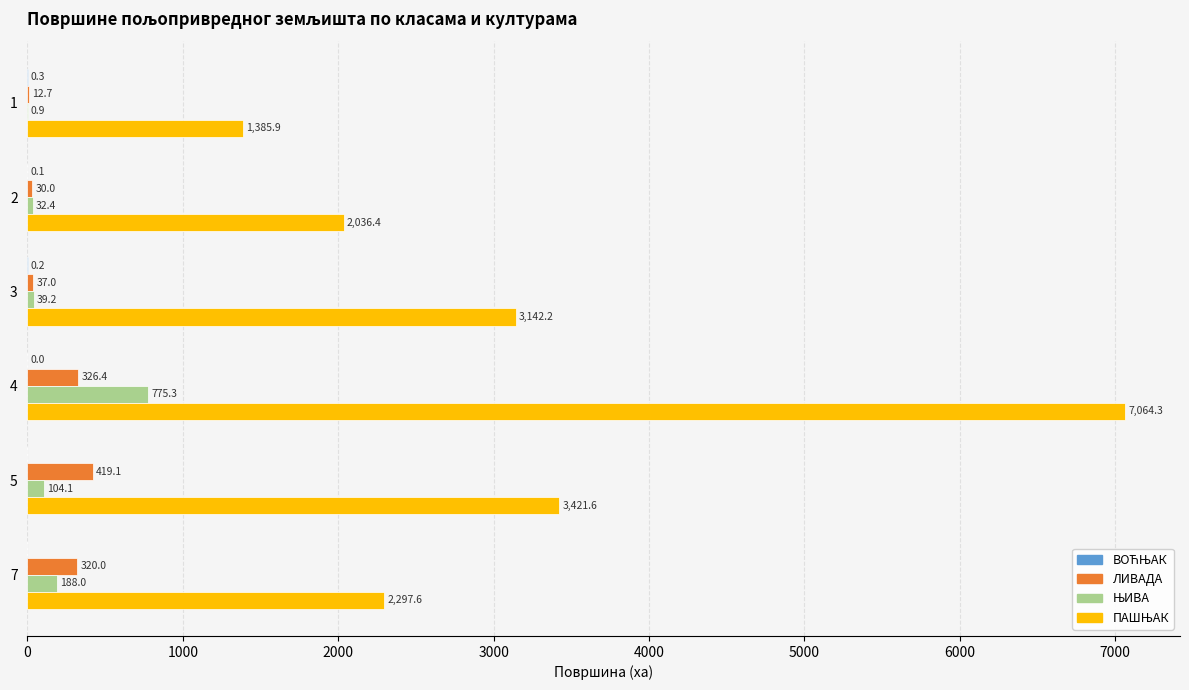

What is the total value across all series at 1?

1399.8